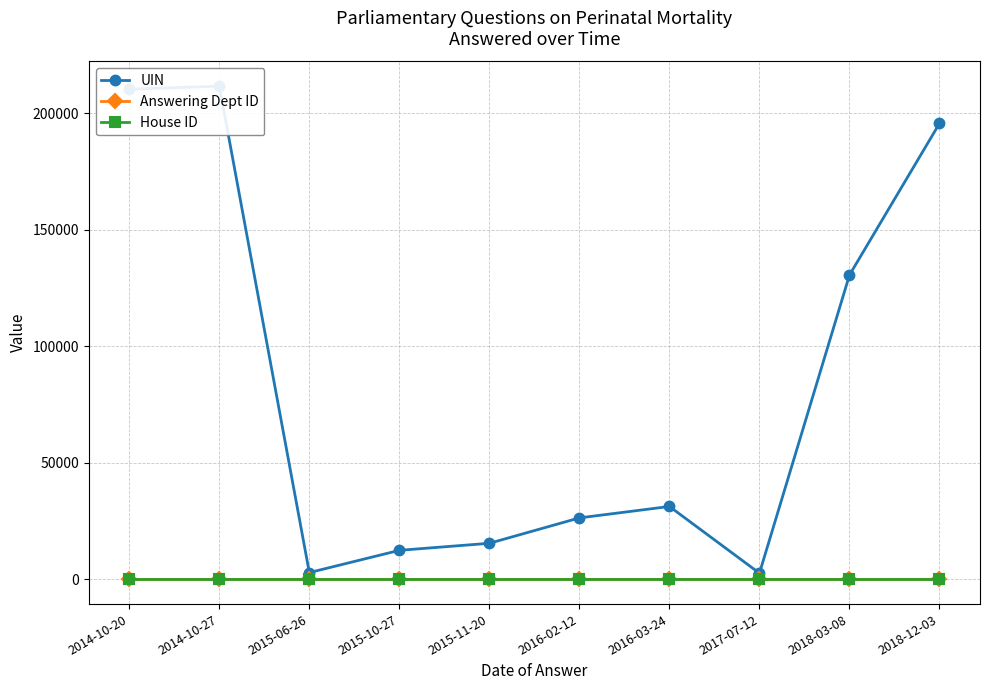

Where is UIN nearest to the value 107128?

2018-03-08